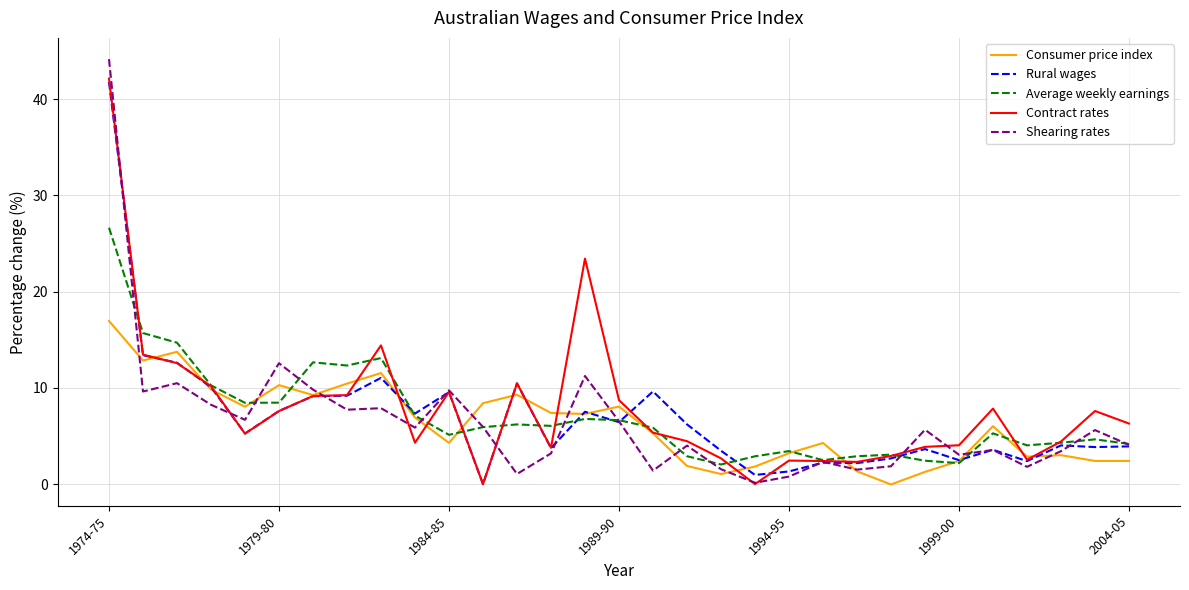

What are all the series names shown in the legend?

Consumer price index, Rural wages, Average weekly earnings, Contract rates, Shearing rates